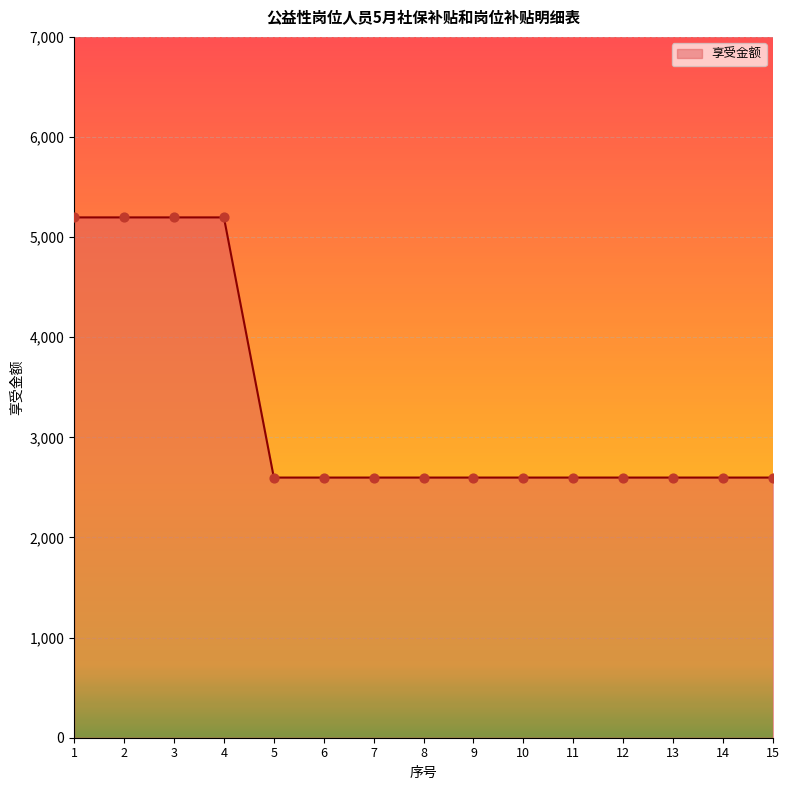

Approximately how many times larger is the value at 8 compared to 7?

1.0